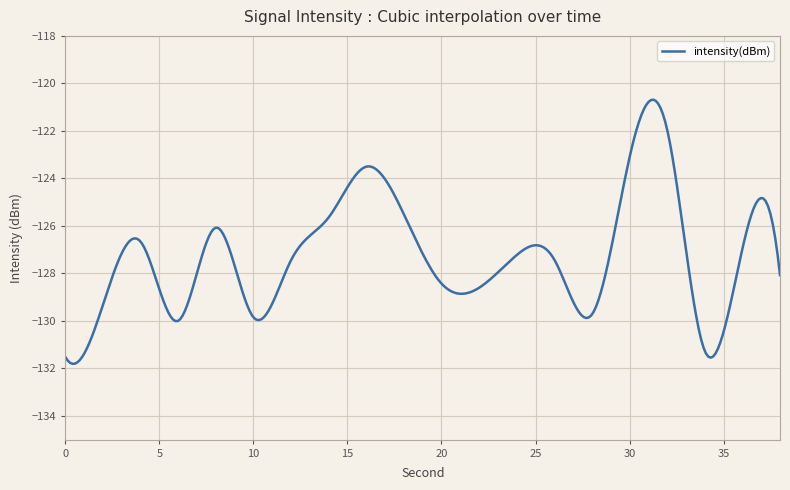

What is the minimum value shown in the chart?

-131.8